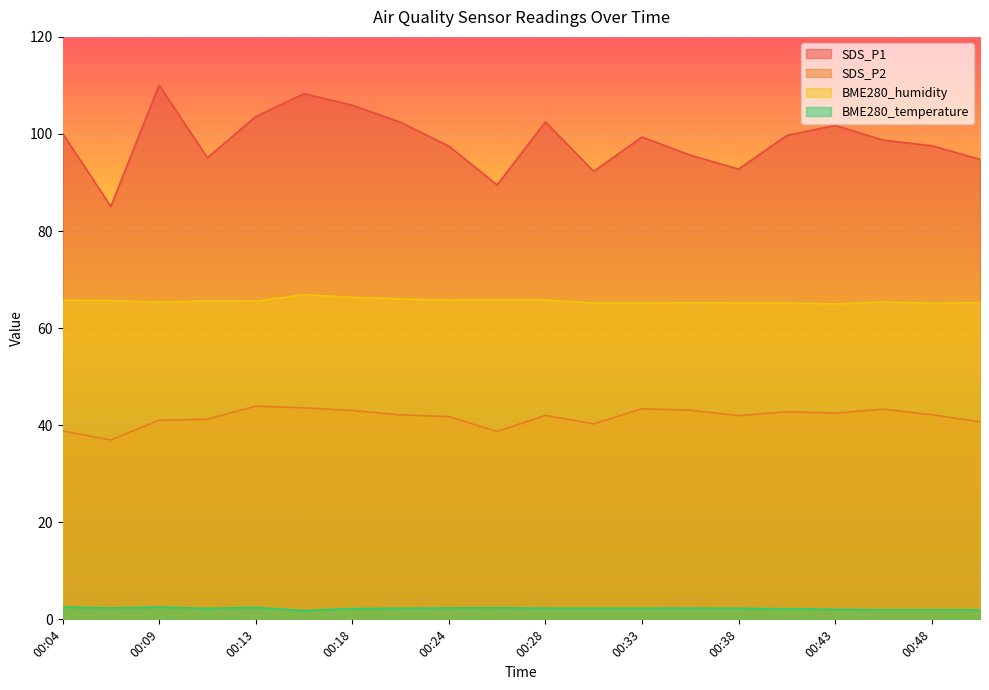

Which category has the highest value in the BME280_temperature series?

00:04